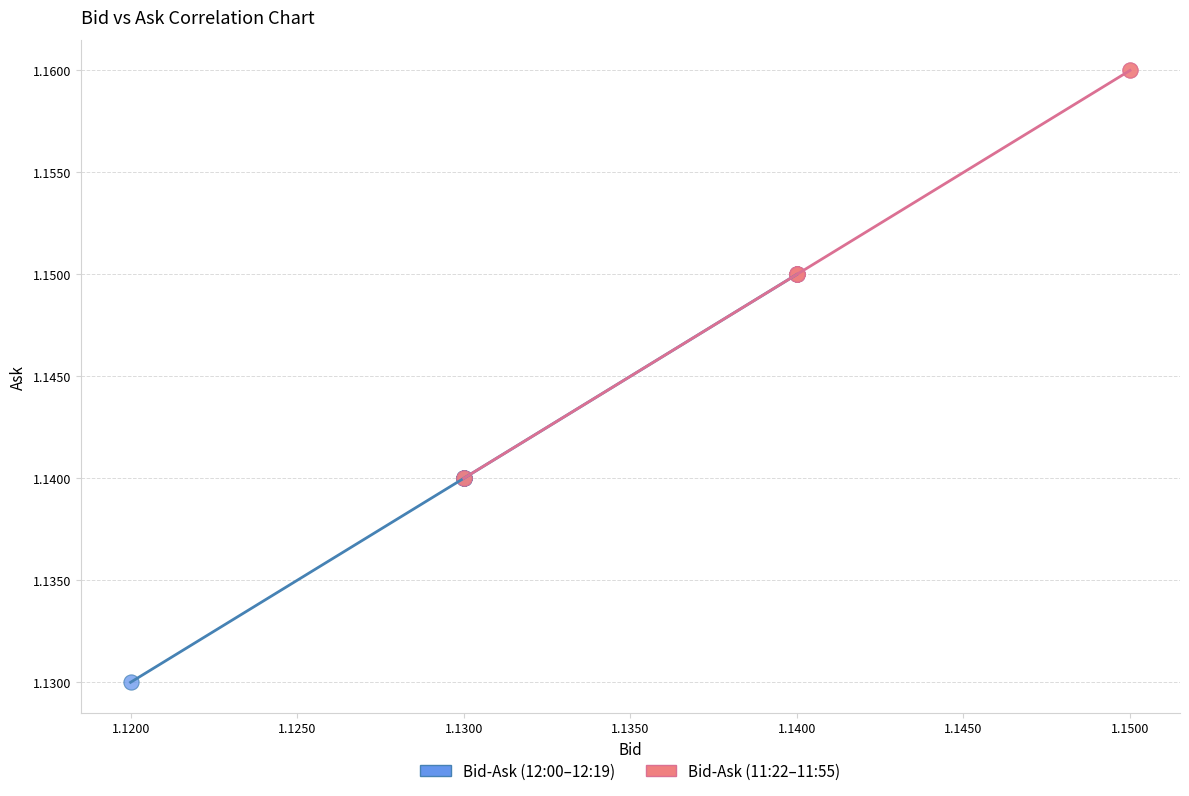

Which series reaches the maximum Y coordinate?

Bid-Ask (11:22–11:55)